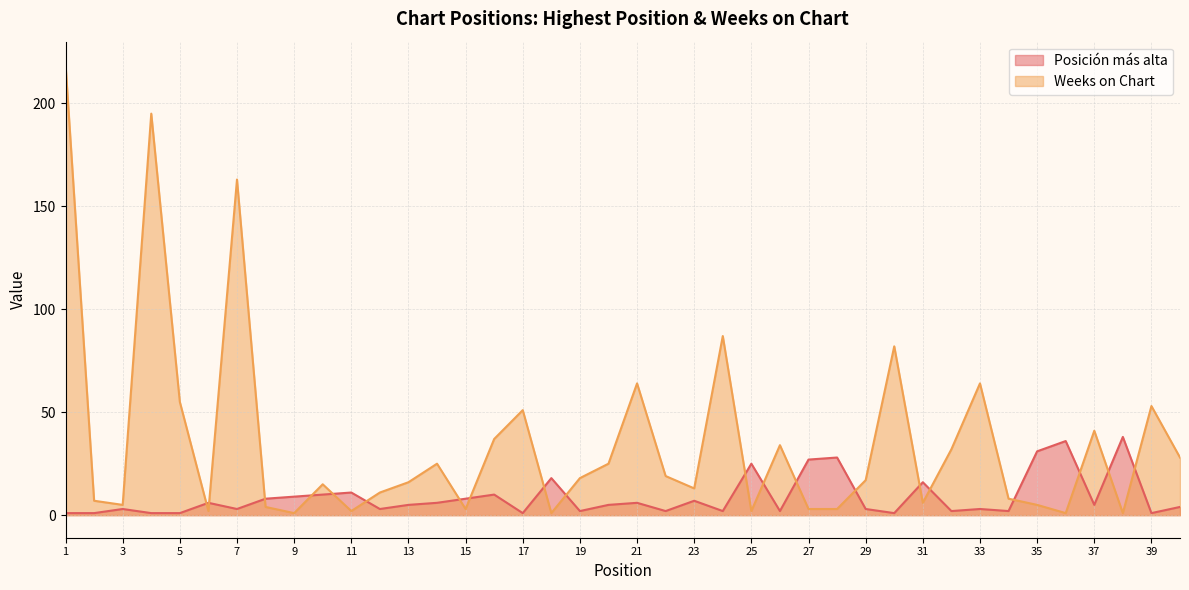

Is it true that Weeks on Chart equals 6 at 8?

False